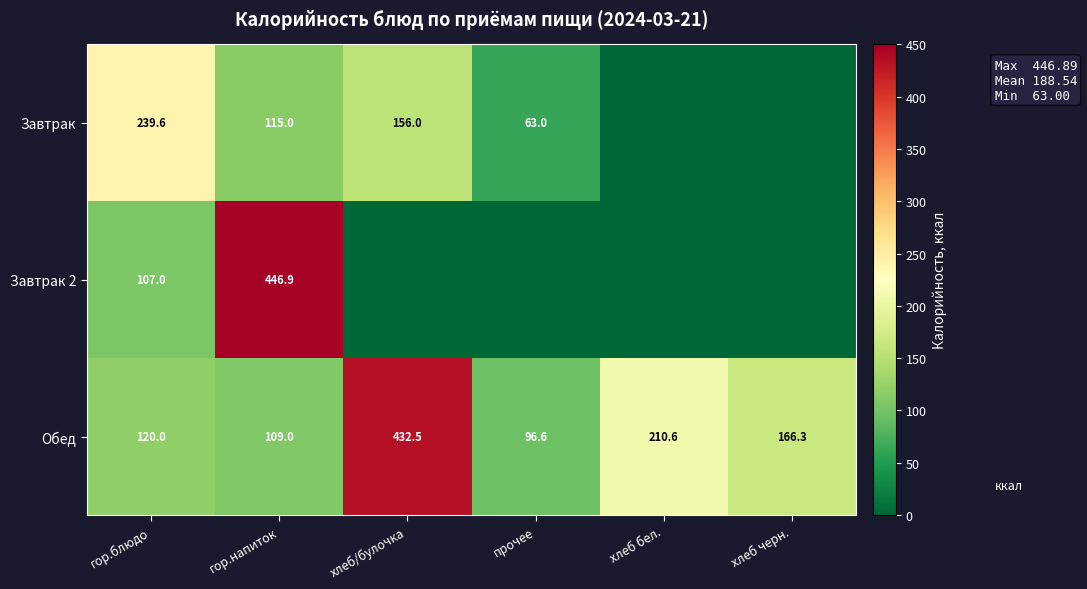

What is the difference between the Обед values at прочее and гор.напиток?

12.4